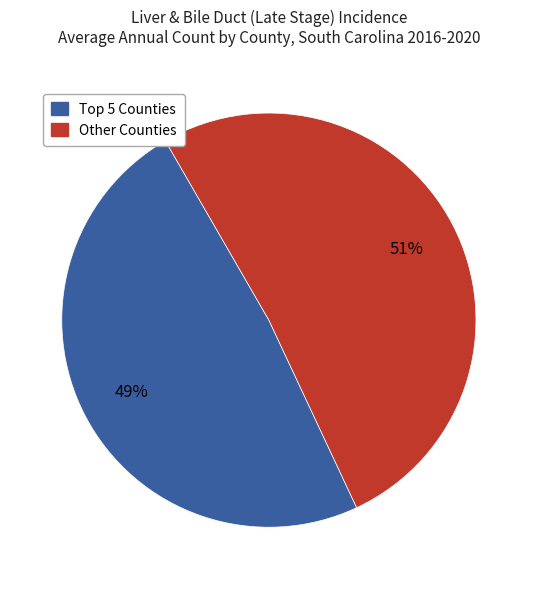

Does any single category account for the majority?

Yes